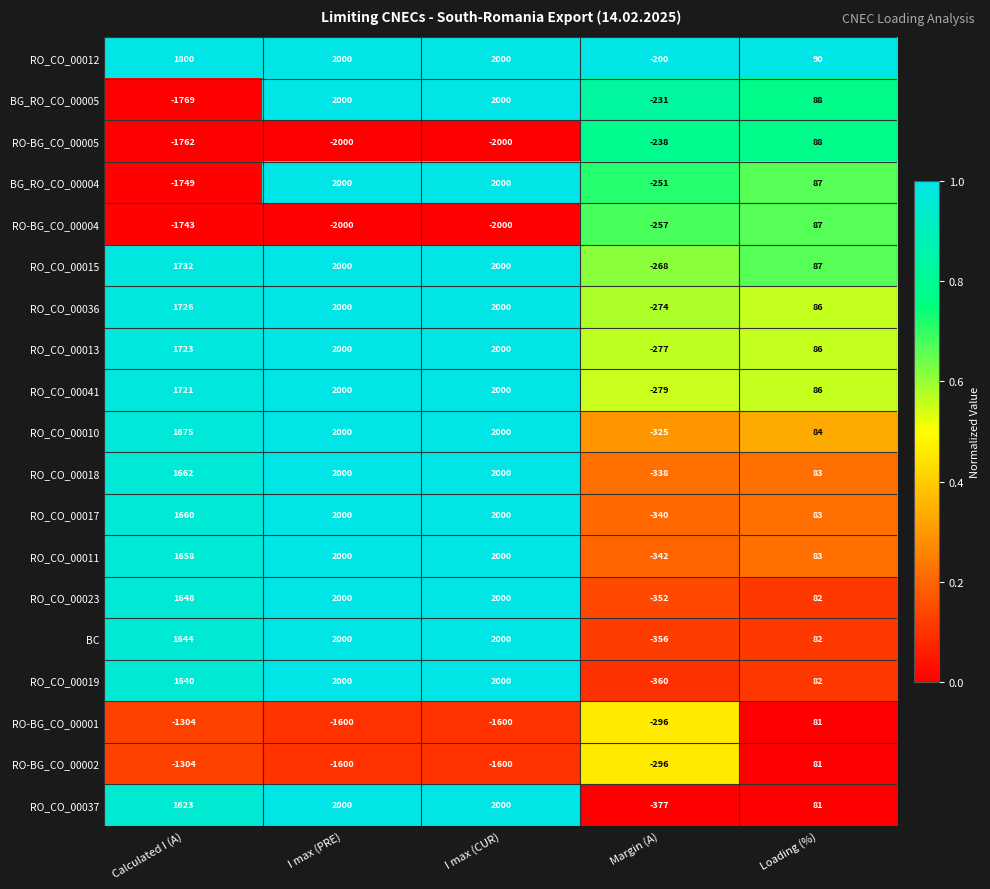

Where is RO_CO_00011 nearest to the value 829?

Loading (%)